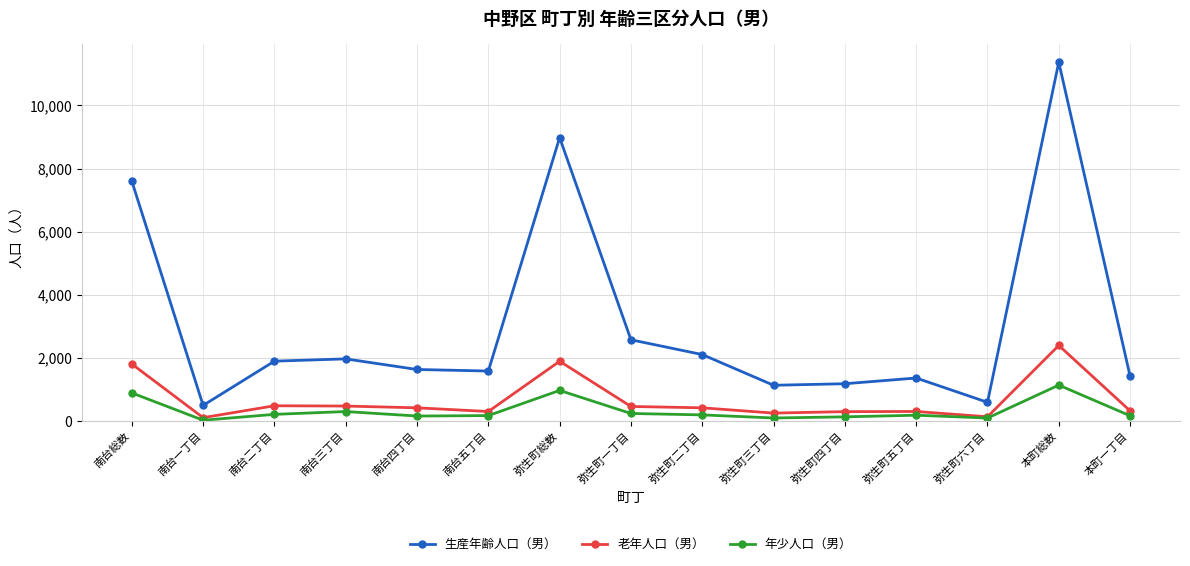

At which label is 老年人口（男） closest to 1256?

南台総数